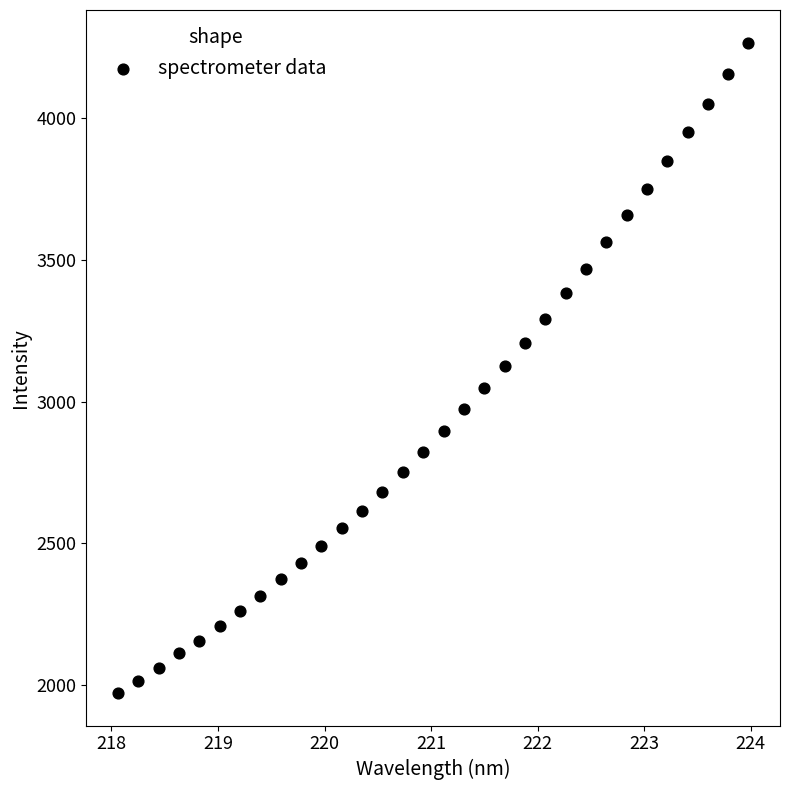

What is the range of Y values (max minus min)?

2295.6